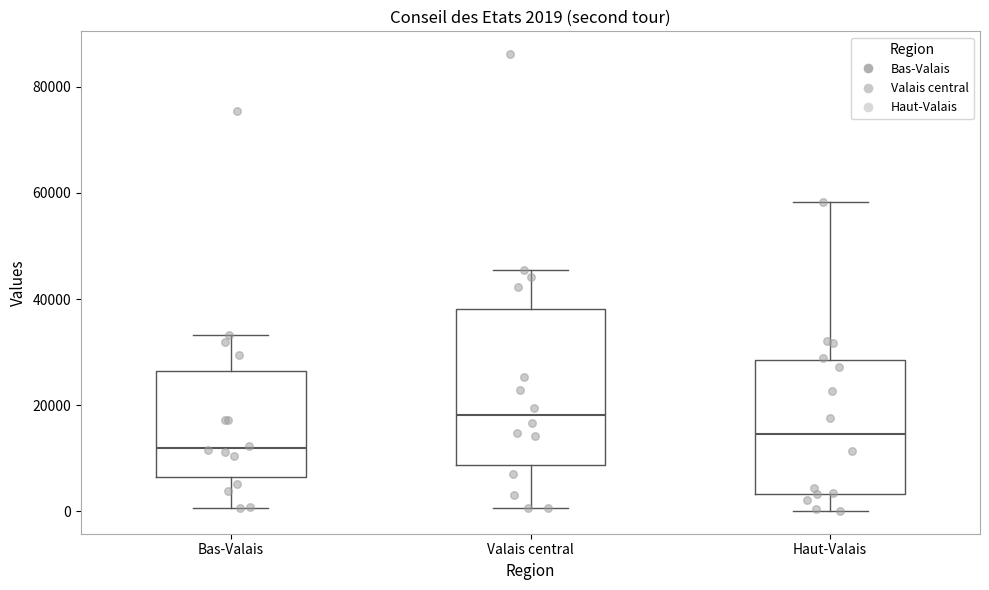

Comparing the boxes themselves (not the whiskers), which one is the tallest?

Valais central